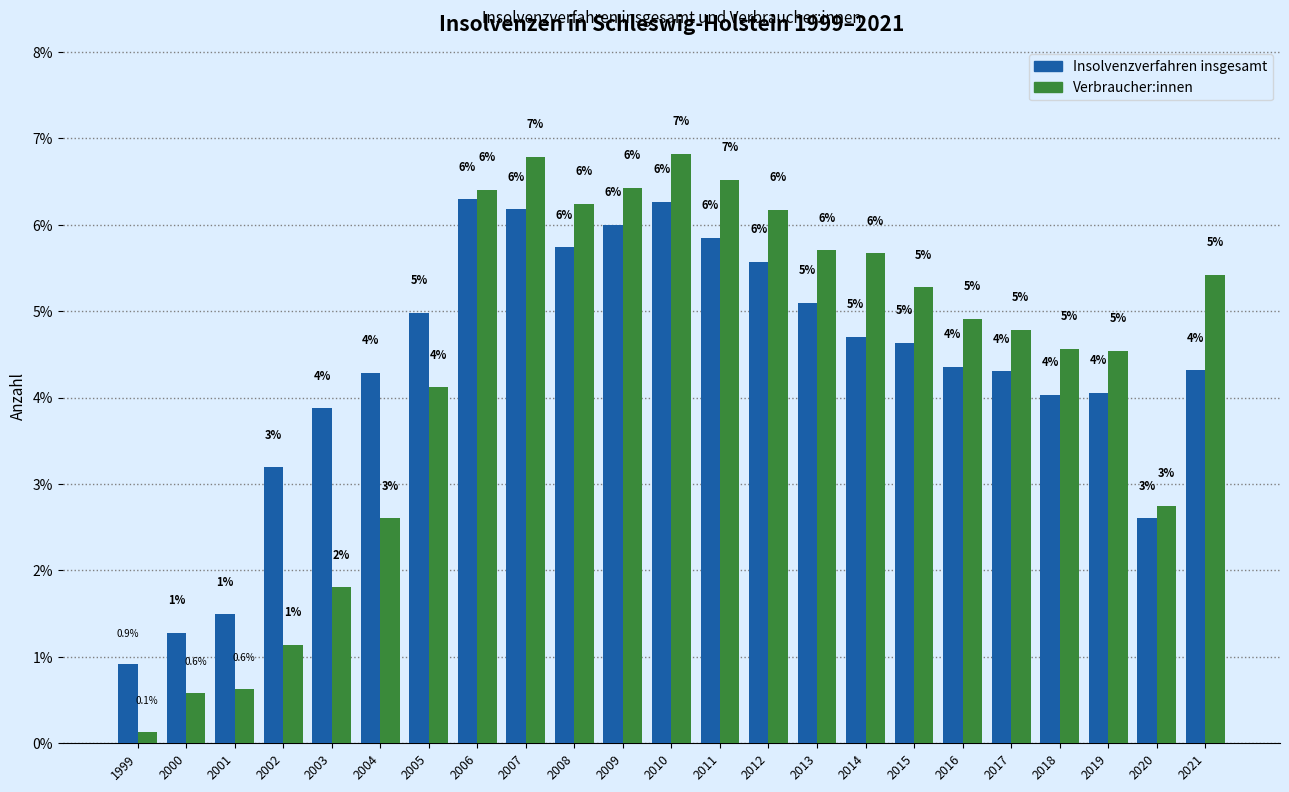

Which series changed the most between 2014 and 2016?

Verbraucher:innen